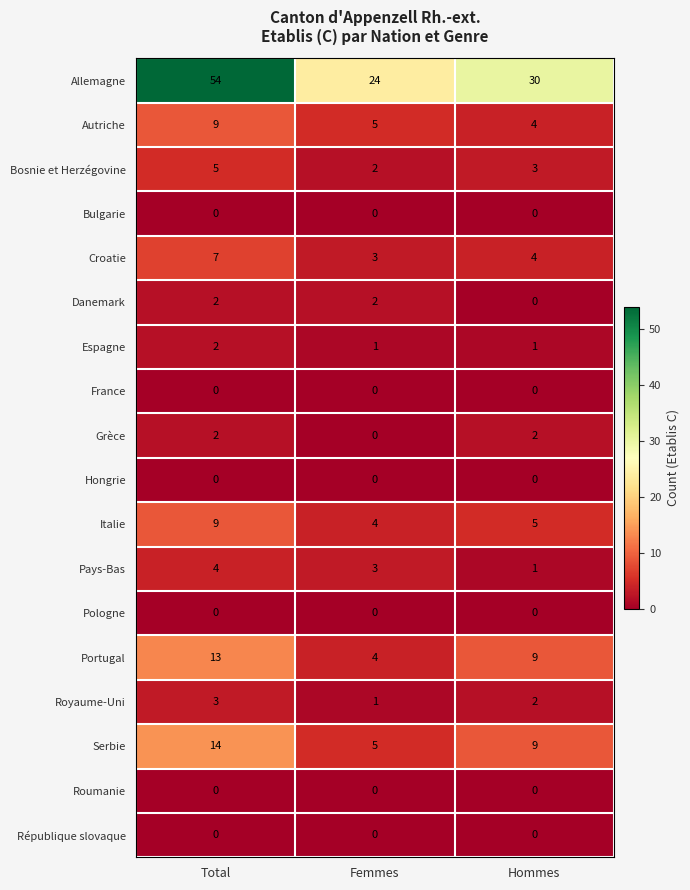

What is the greatest value displayed?

54